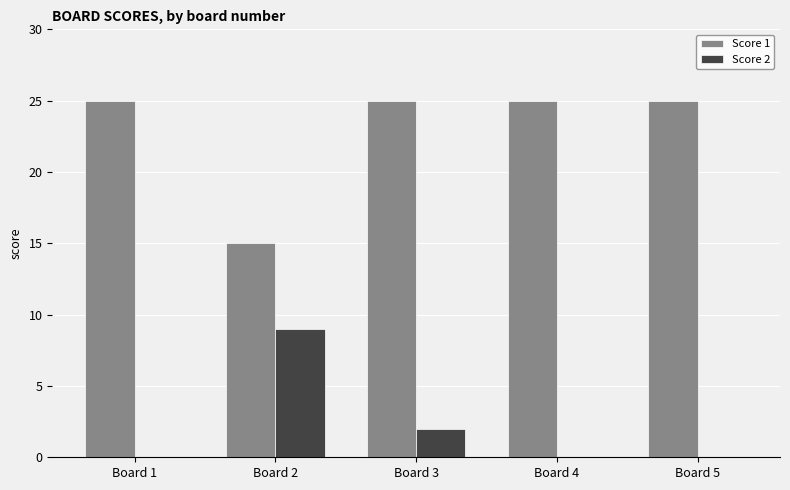

Reading left to right, what are all the values shown in this chart?

Score 1: 25	15	25	25	25
Score 2: 0	9	2	0	0